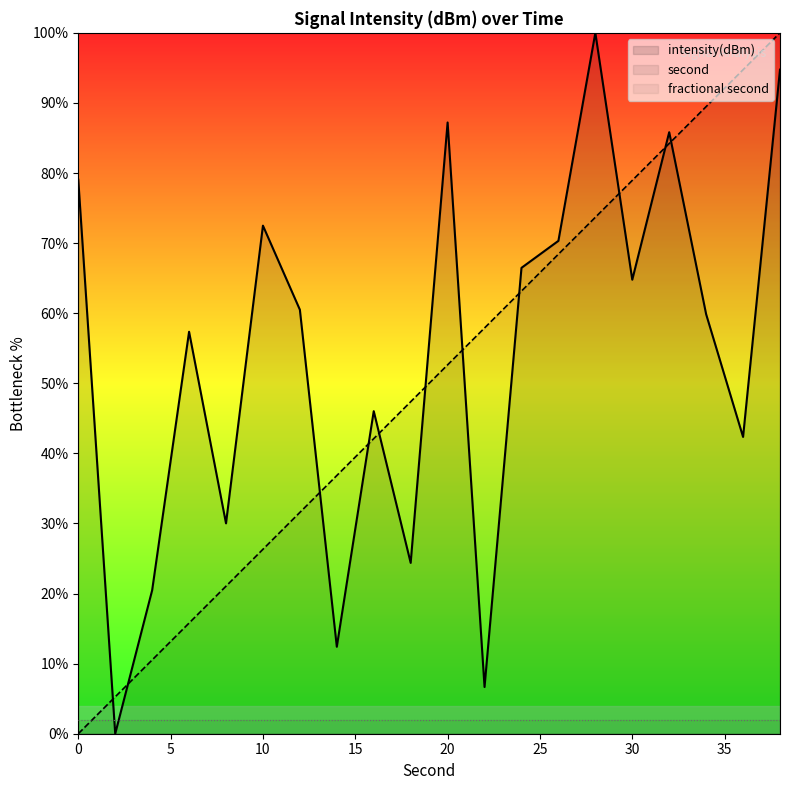

What is the value of the intensity(dBm) point at the 3rd from the left?

20.5